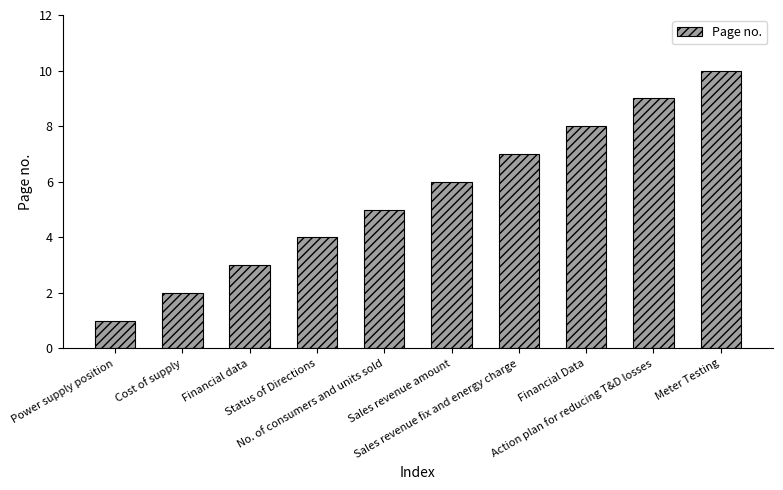

What is the ratio of the value at Action plan for reducing T&D losses to the value at No. of consumers and units sold?

1.8